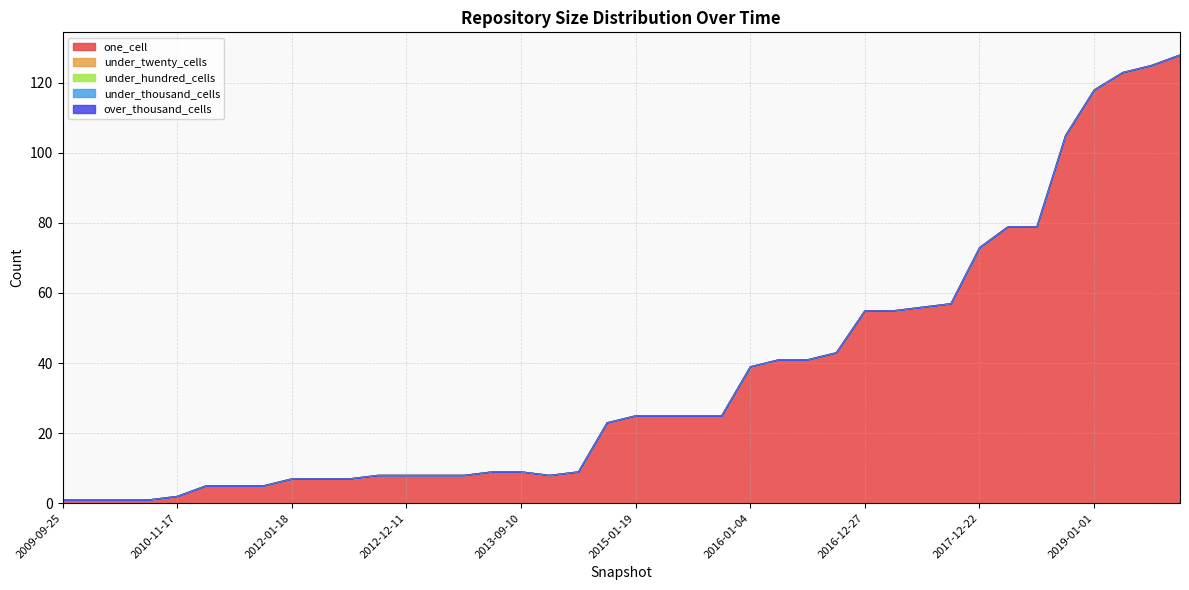

At which label does under_thousand_cells reach its minimum?

2009-09-25